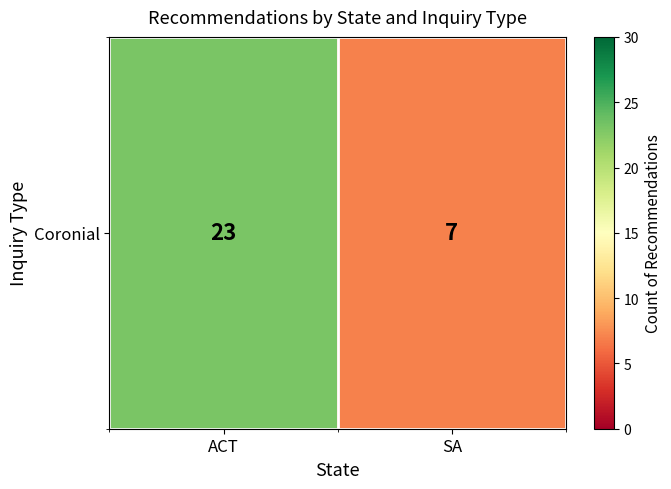

Where is the data nearest to the value 15?

ACT